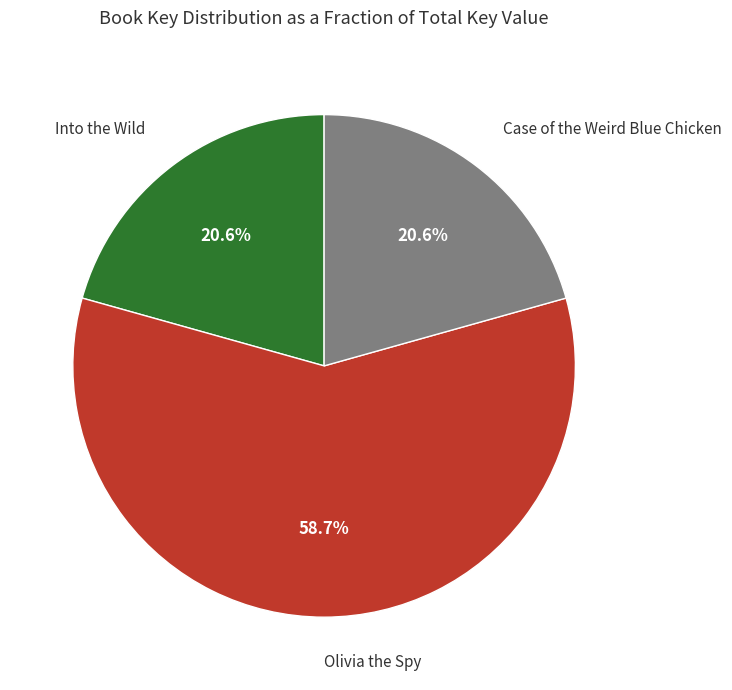

To the nearest percent, what is the average slice percentage?

33%